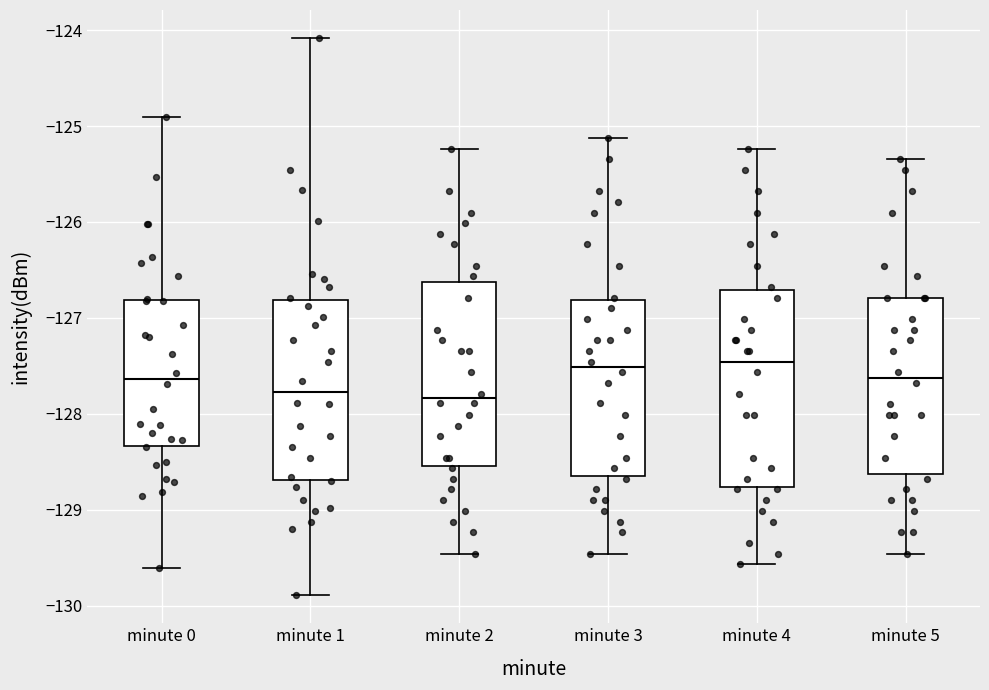

Reading left to right, read every box against the y-axis: the position of its median line, the range the box covers, and the ends of its whiskers. The values are not printed on the chart, so give them approximately, as read against the axis.

minute 0: median -127.6, box -128.3 to -126.8, whiskers -129.6 to -124.9
minute 1: median -127.8, box -128.7 to -126.8, whiskers -129.9 to -124.1
minute 2: median -127.8, box -128.5 to -126.6, whiskers -129.5 to -125.2
minute 3: median -127.5, box -128.7 to -126.8, whiskers -129.5 to -125.1
minute 4: median -127.5, box -128.8 to -126.7, whiskers -129.6 to -125.2
minute 5: median -127.6, box -128.6 to -126.8, whiskers -129.5 to -125.3